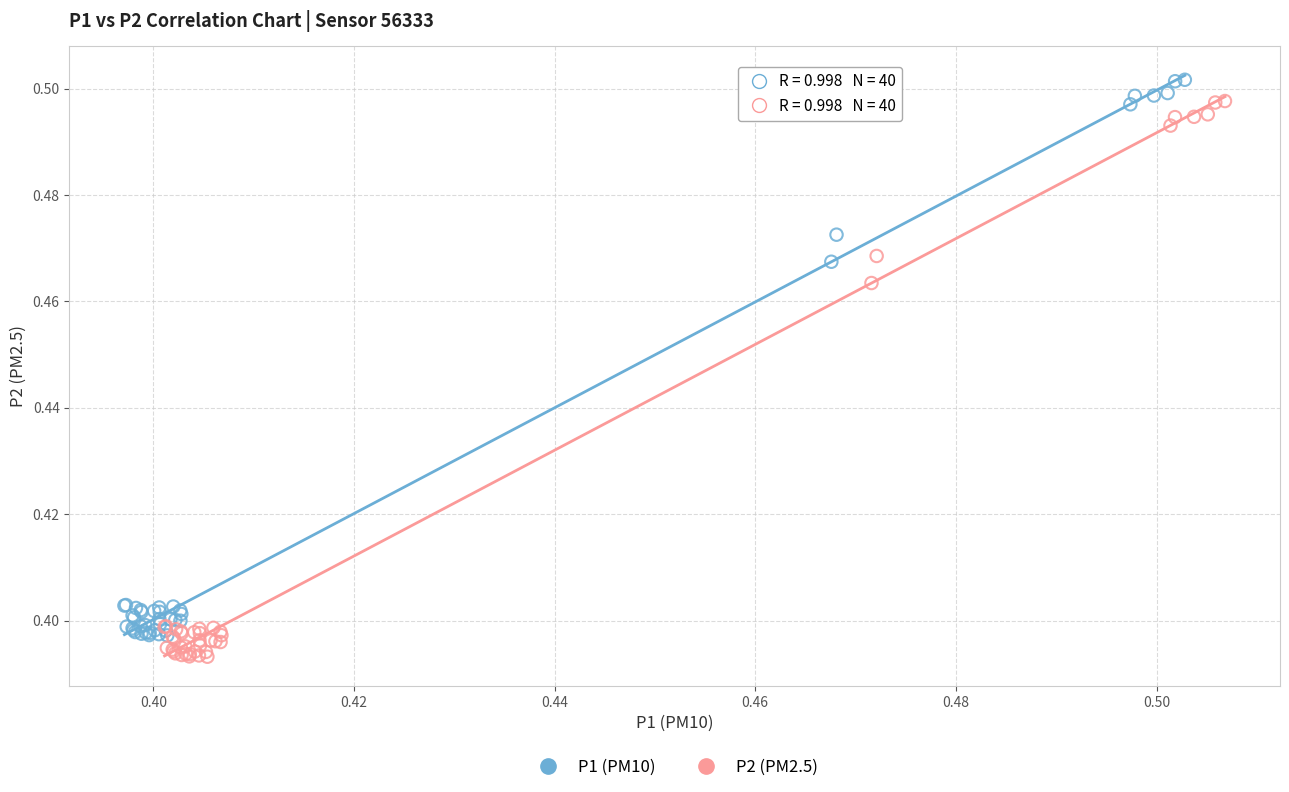

Which series reaches the minimum Y coordinate?

P2 (PM2.5)